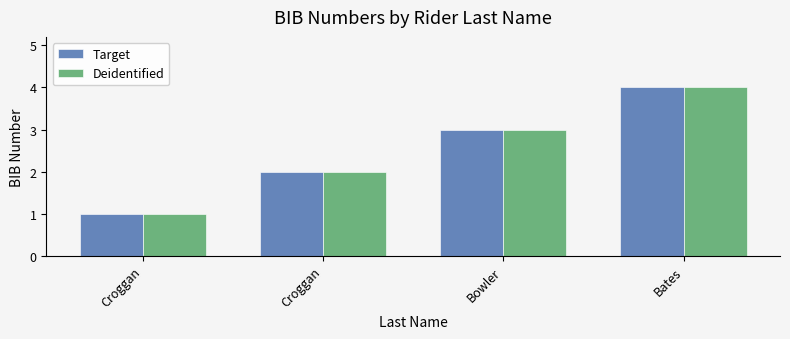

Where is Deidentified nearest to the value 2?

Croggan